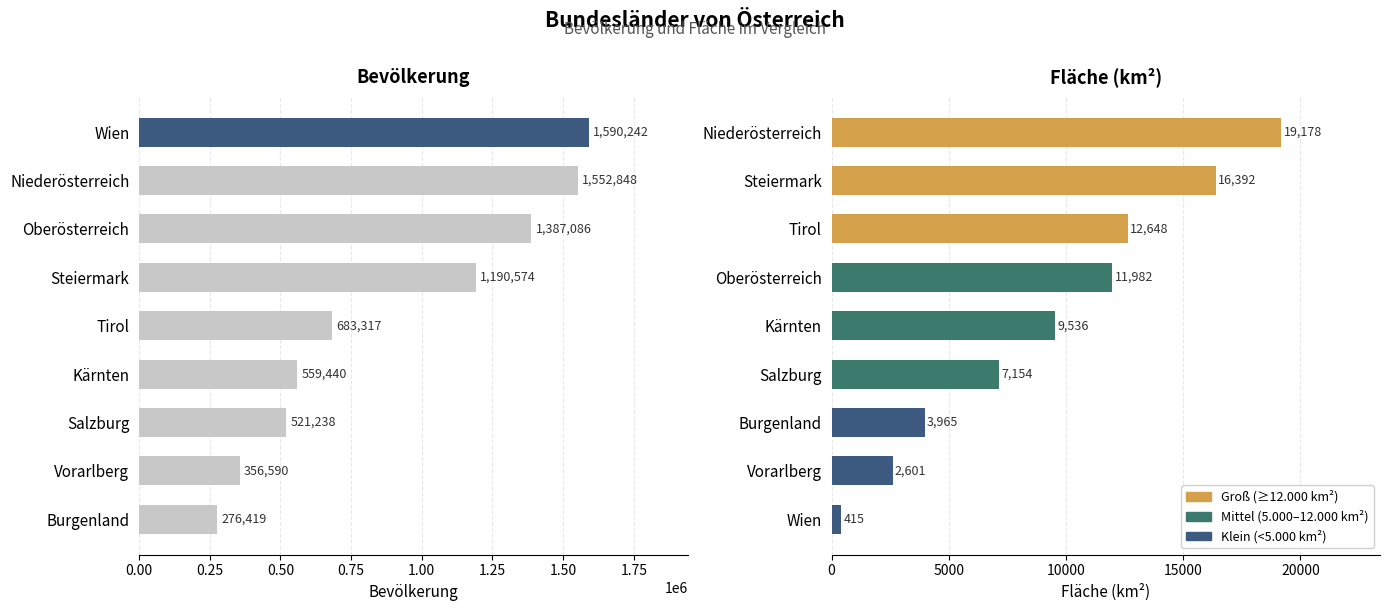

What is the maximum value shown in the chart?

1590242